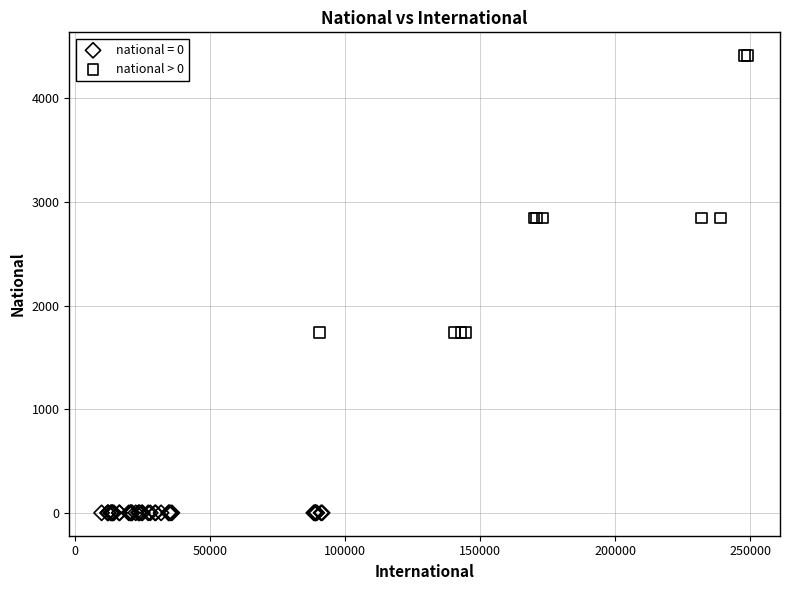

Which series reaches the minimum Y coordinate?

national = 0